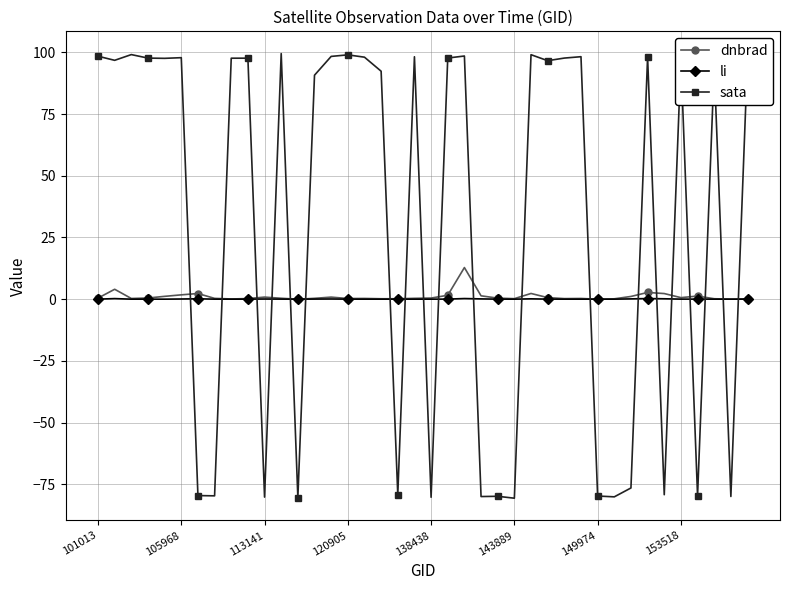

What is the greatest value displayed?

99.5